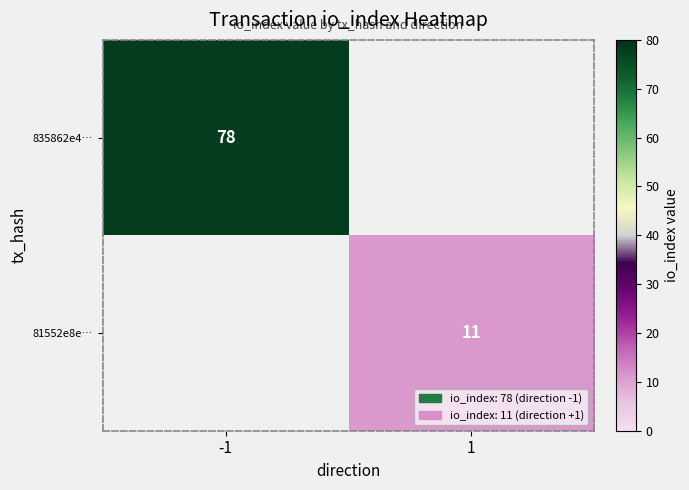

The 835862e4… series shows 78 at -1. True or false?

True